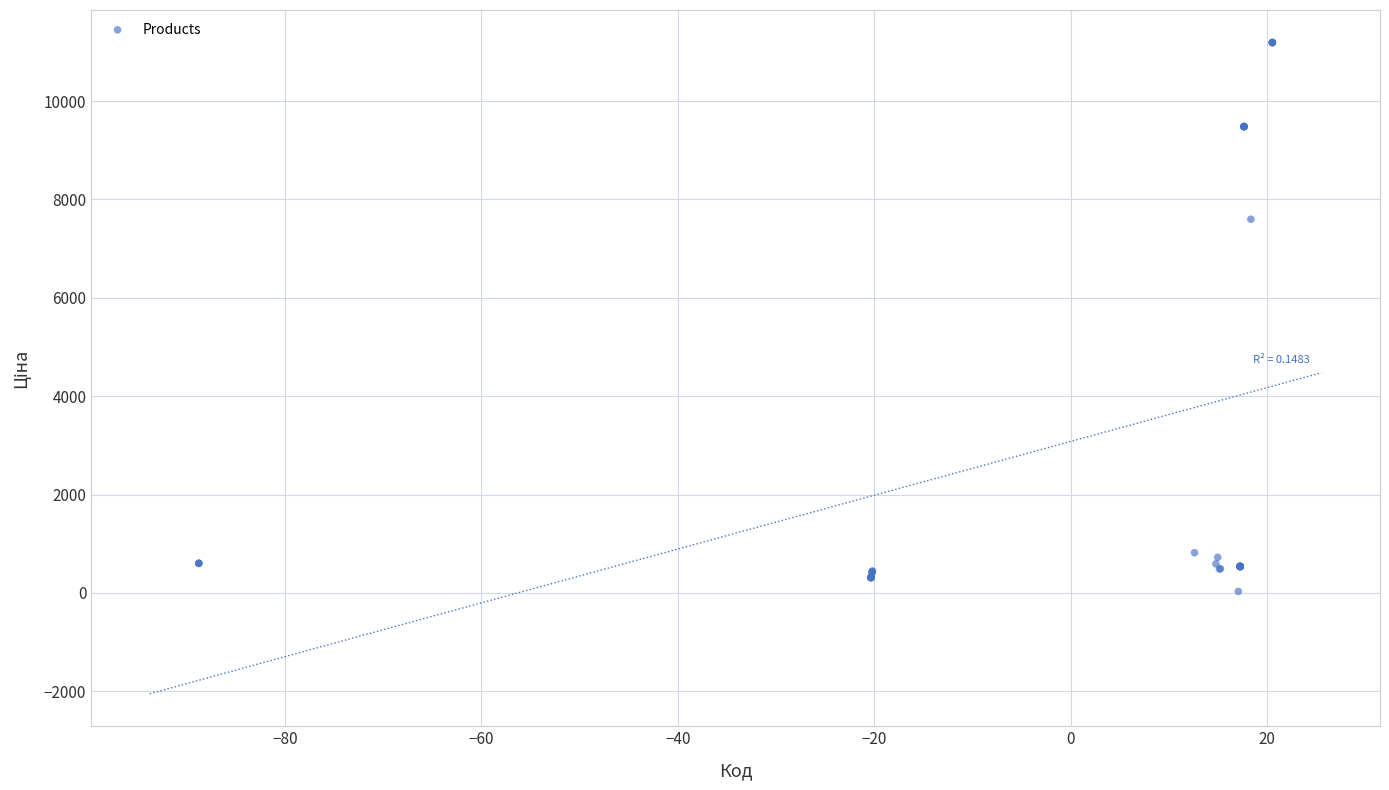

What Y value in the scatter plot is closest to 5610?

7596.5